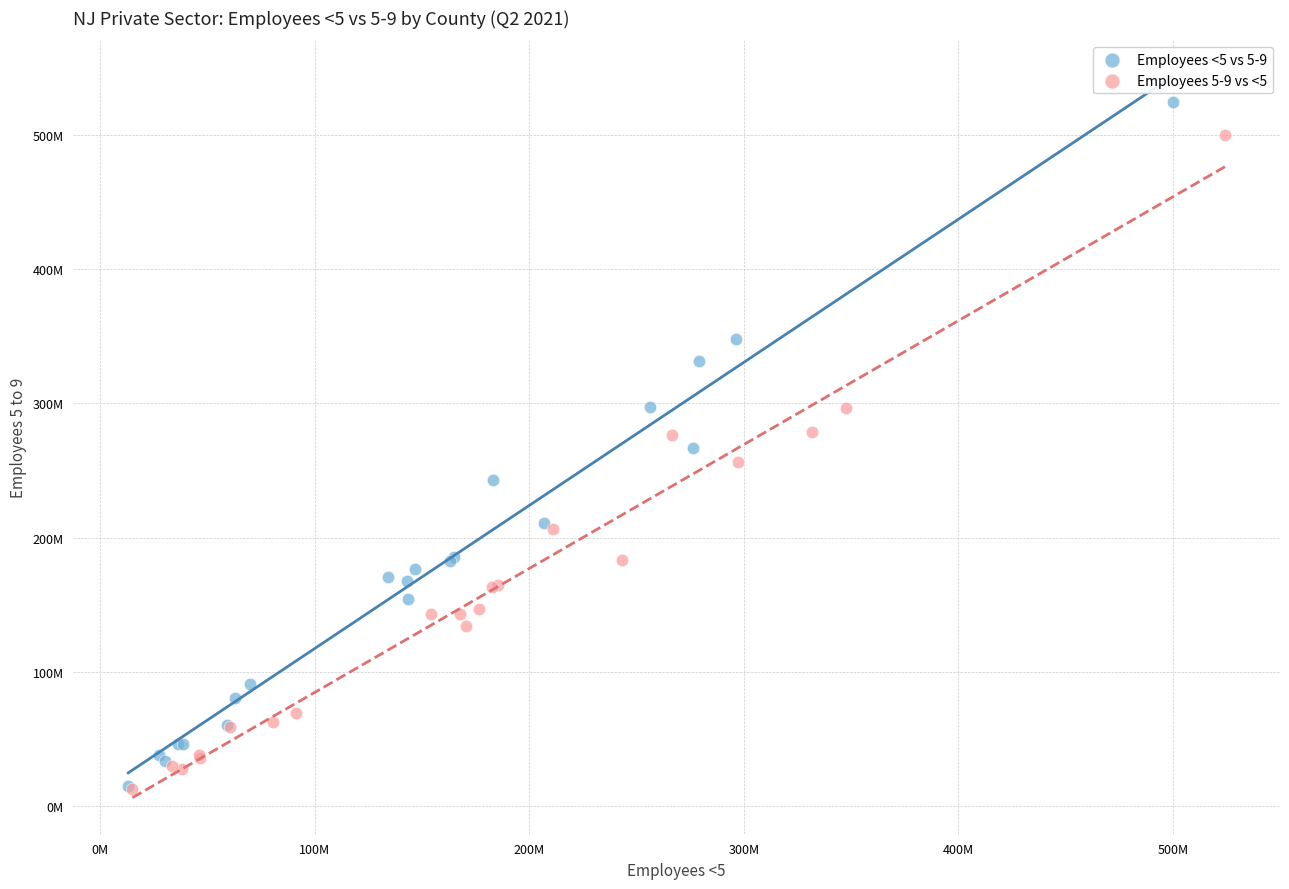

Which series contains the highest Y value?

Employees <5 vs 5-9